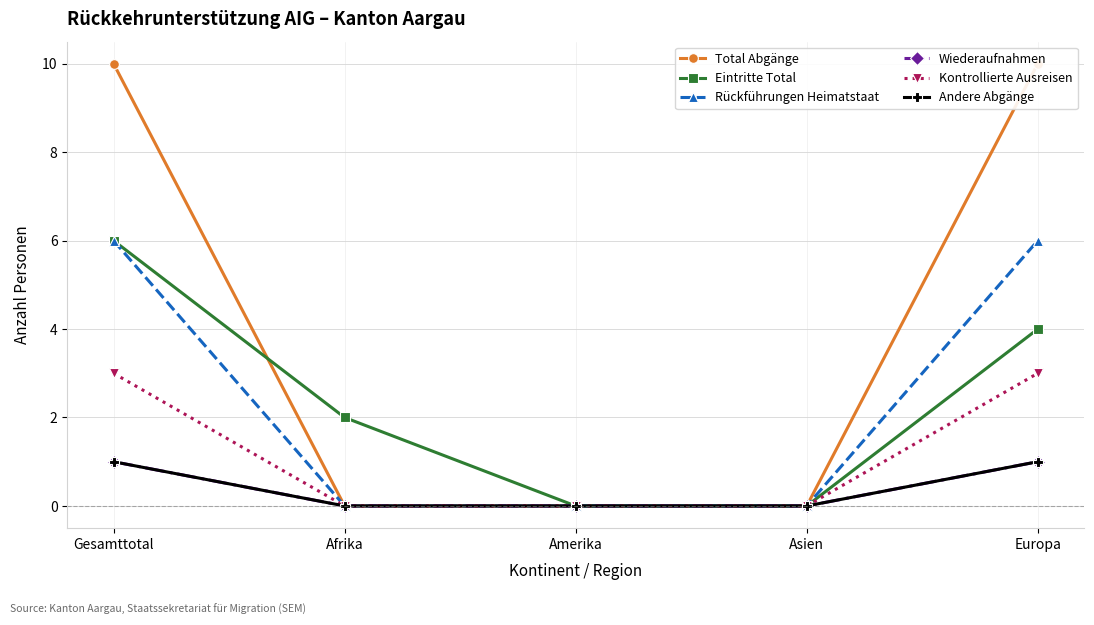

Which series has the largest total across all categories?

Total Abgänge